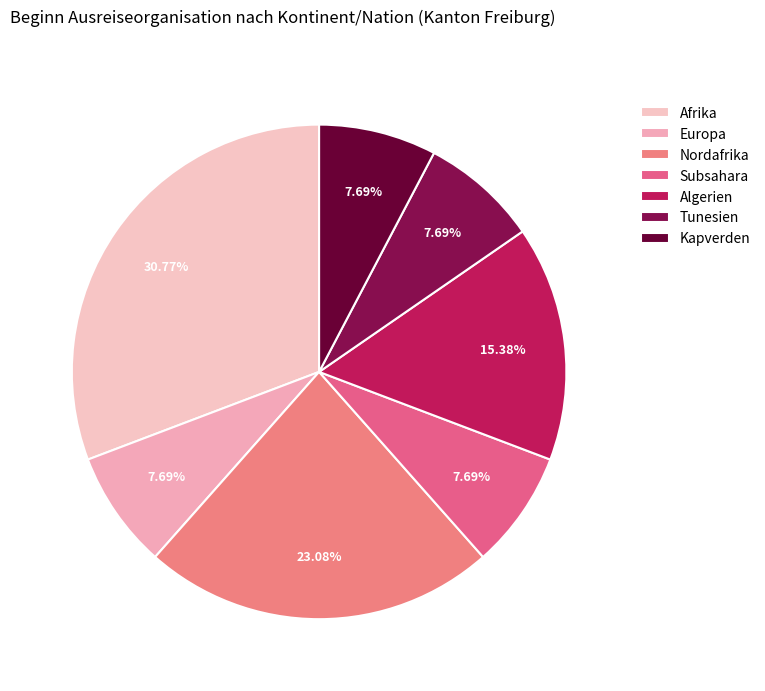

What percentage is the Algerien slice, to the nearest percent?

15%